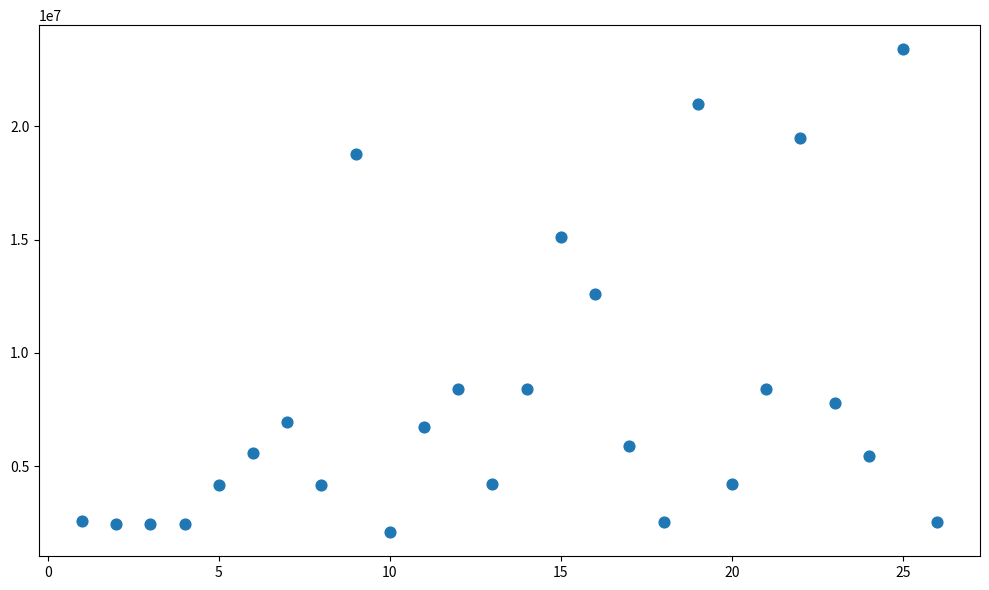

What is the range of Y values (max minus min)?

21315000